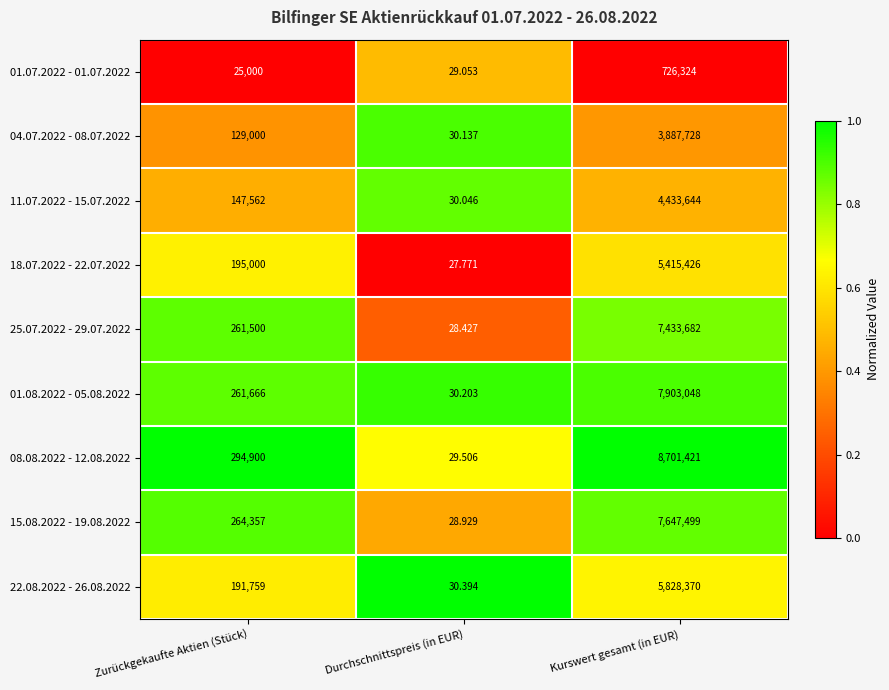

How many data points does each series have?

3